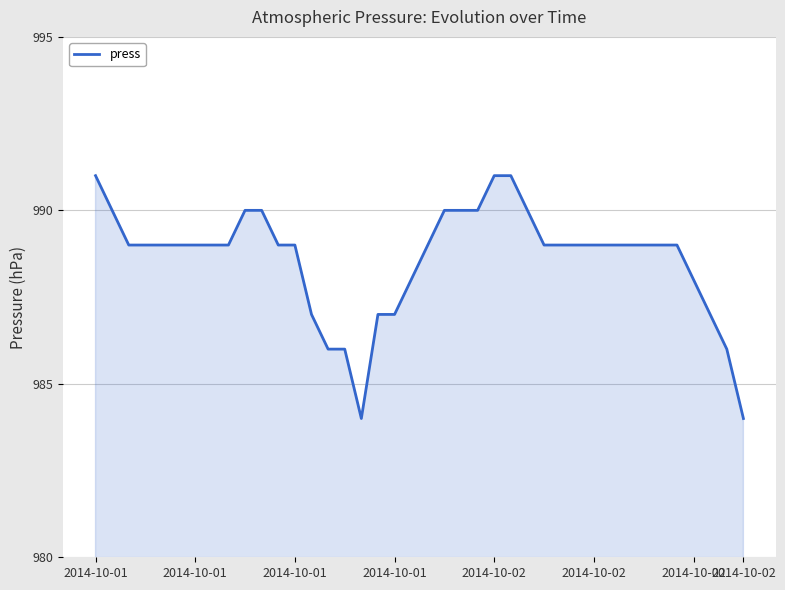

What is the greatest value displayed?

991